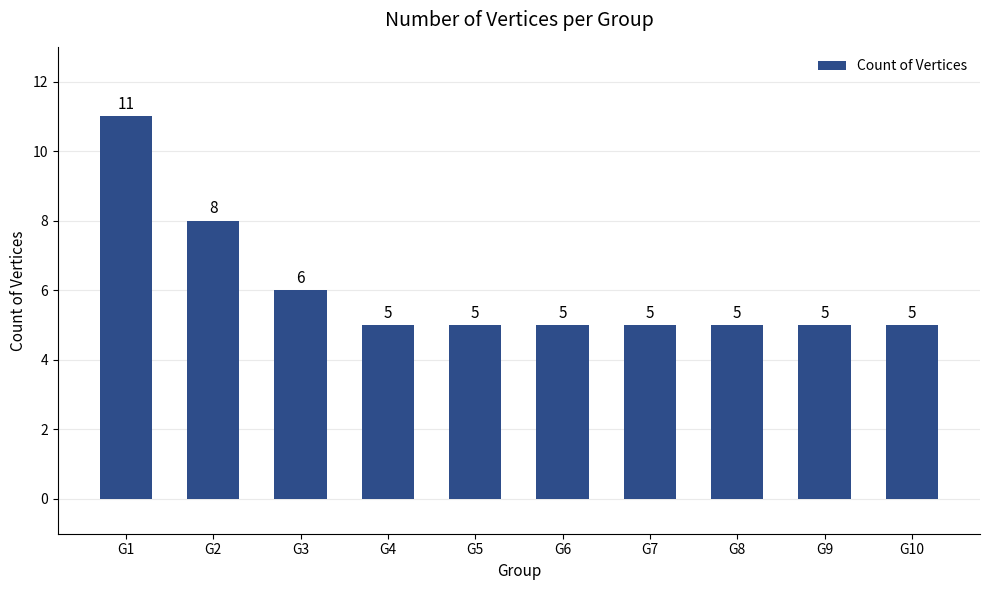

Read the value at G4.

5